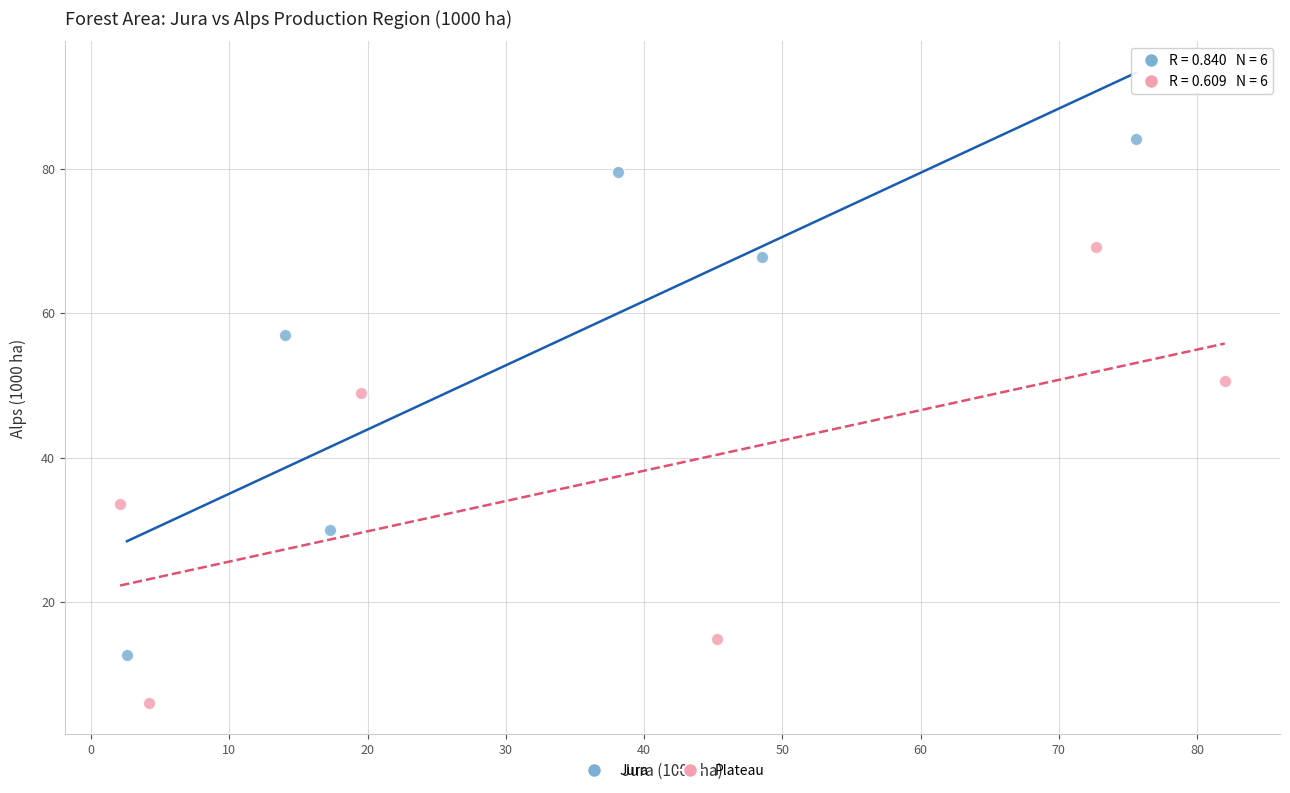

Which series reaches the maximum Y coordinate?

Jura